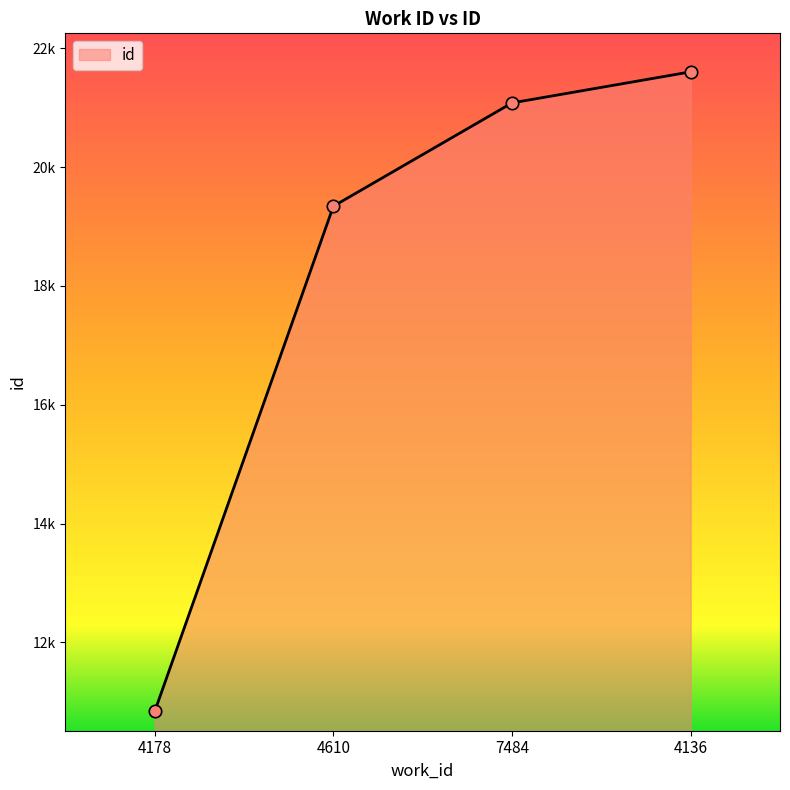

Does the chart have visible grid lines?

No